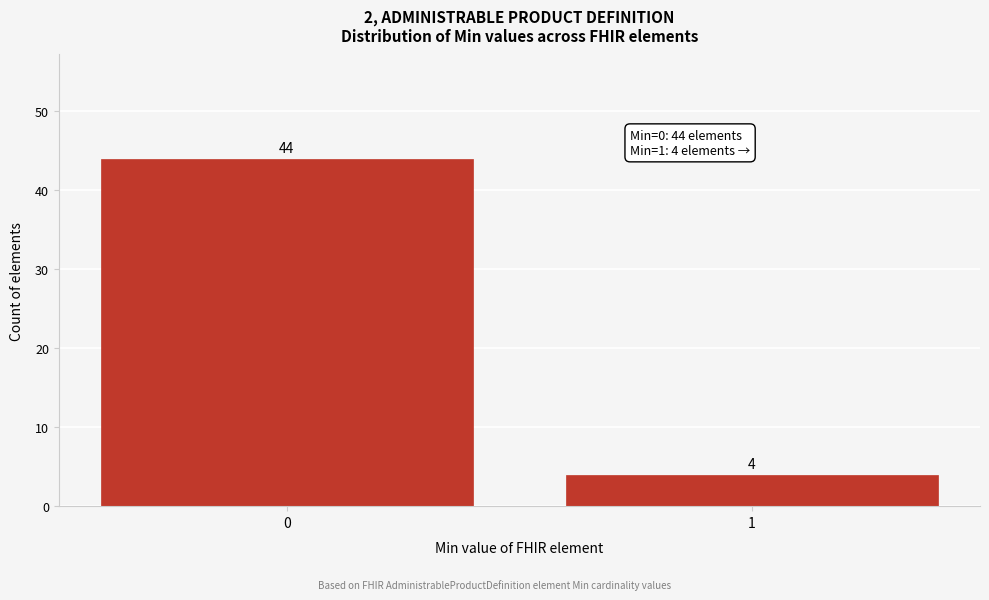

Reading left to right, list all the values displayed in this chart.

44	4